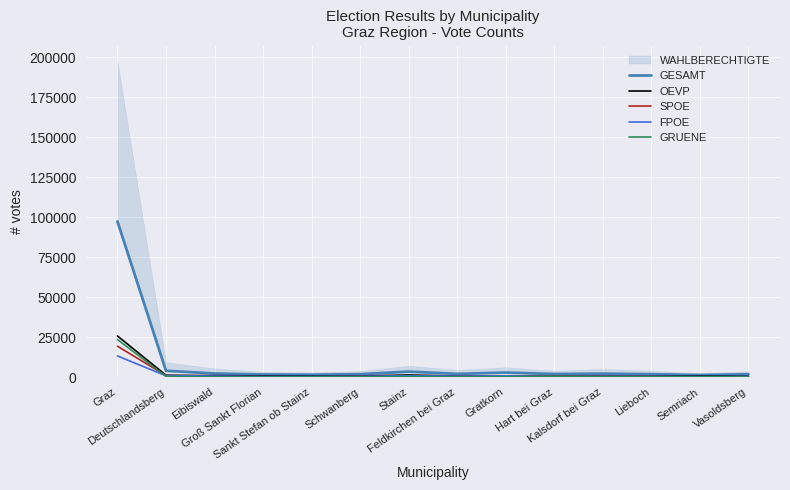

Is this an area chart (filled region under the line)?

No